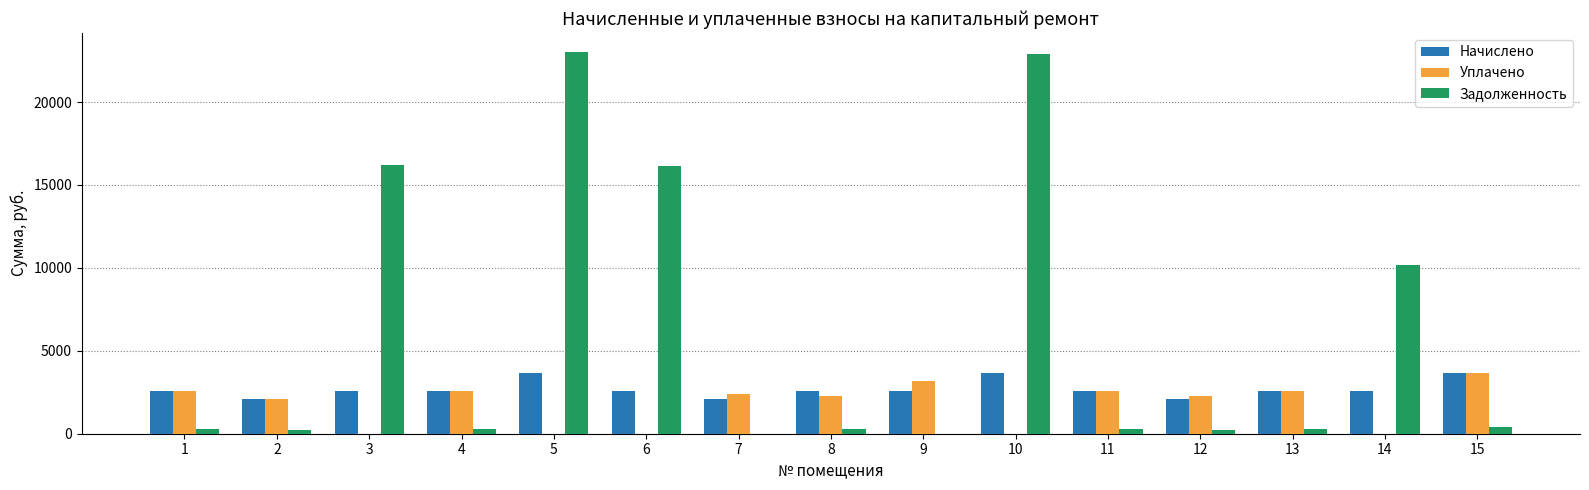

The value of Задолженность at 12 is 230.0. True or false?

True